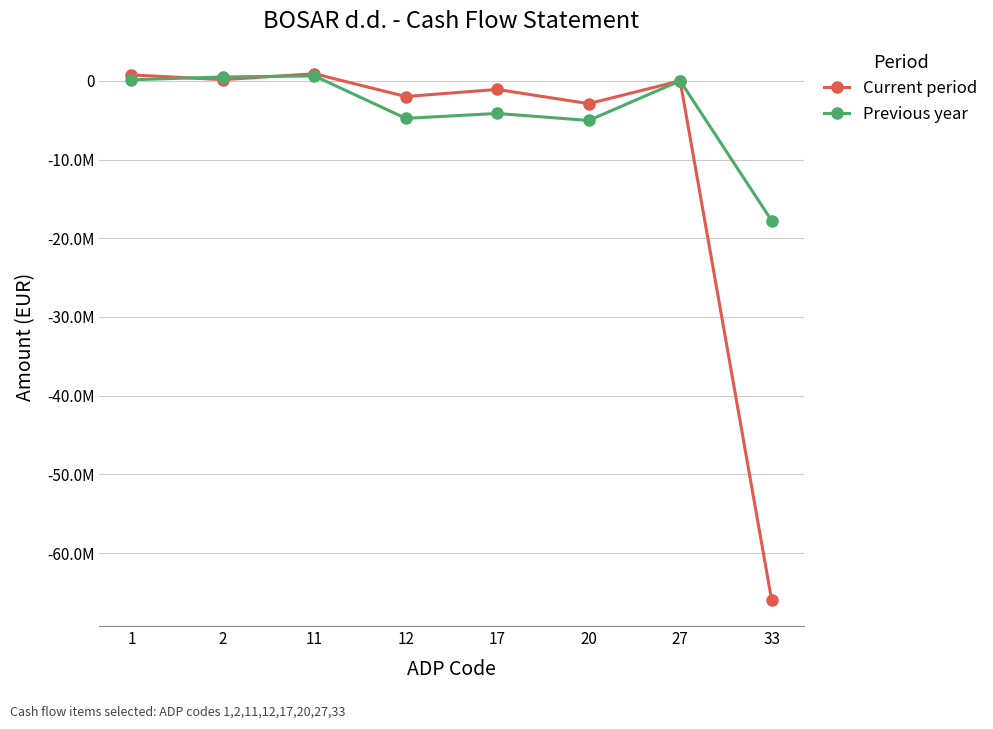

Reading left to right, what are all the values shown in this chart?

Current period: 1=751286.0	2=148017.0	11=899303.0	12=-1993468.4	17=-1094165.5	20=-2900273.0	27=0.0	33=-65918345.5
Previous year: 1=135183.0	2=490276.0	11=625459.0	12=-4768914.0	17=-4143455.0	20=-5036688.0	27=0.0	33=-17746385.0